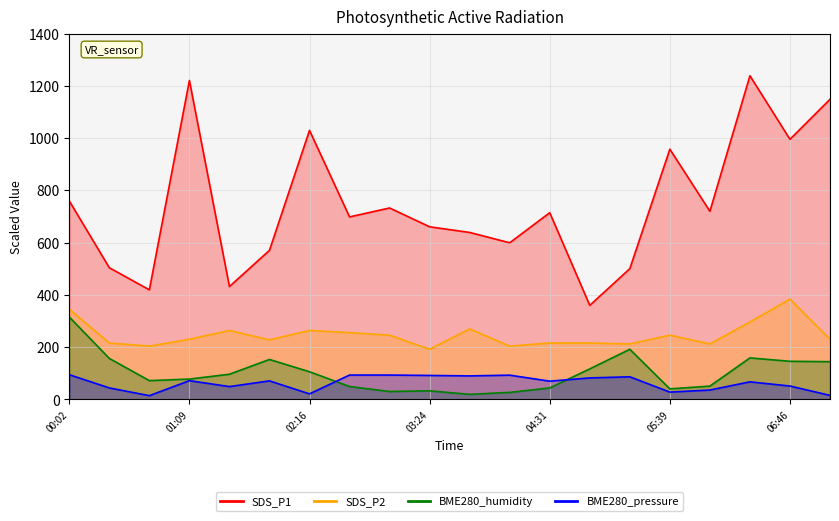

Which series has the largest total across all categories?

SDS_P1